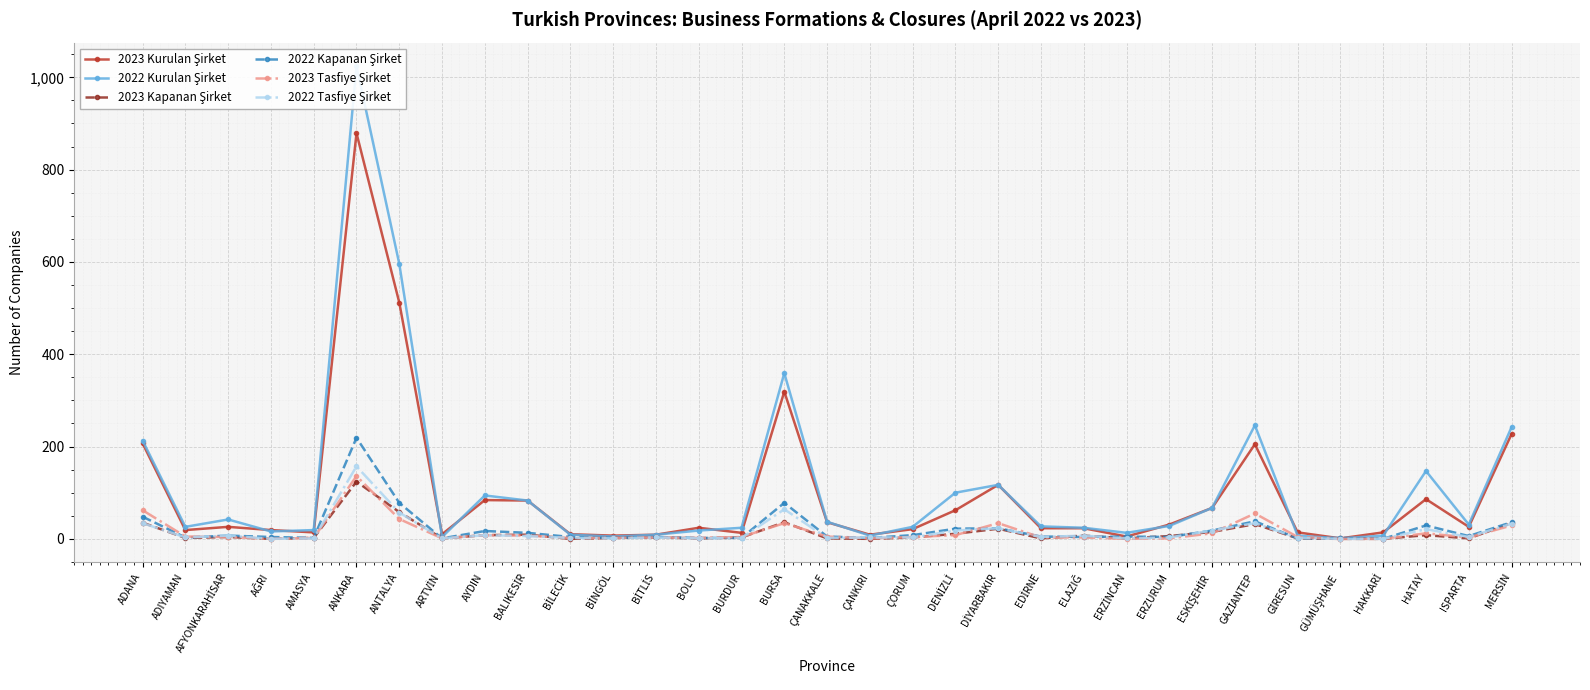

How many lines are shown in the chart?

6